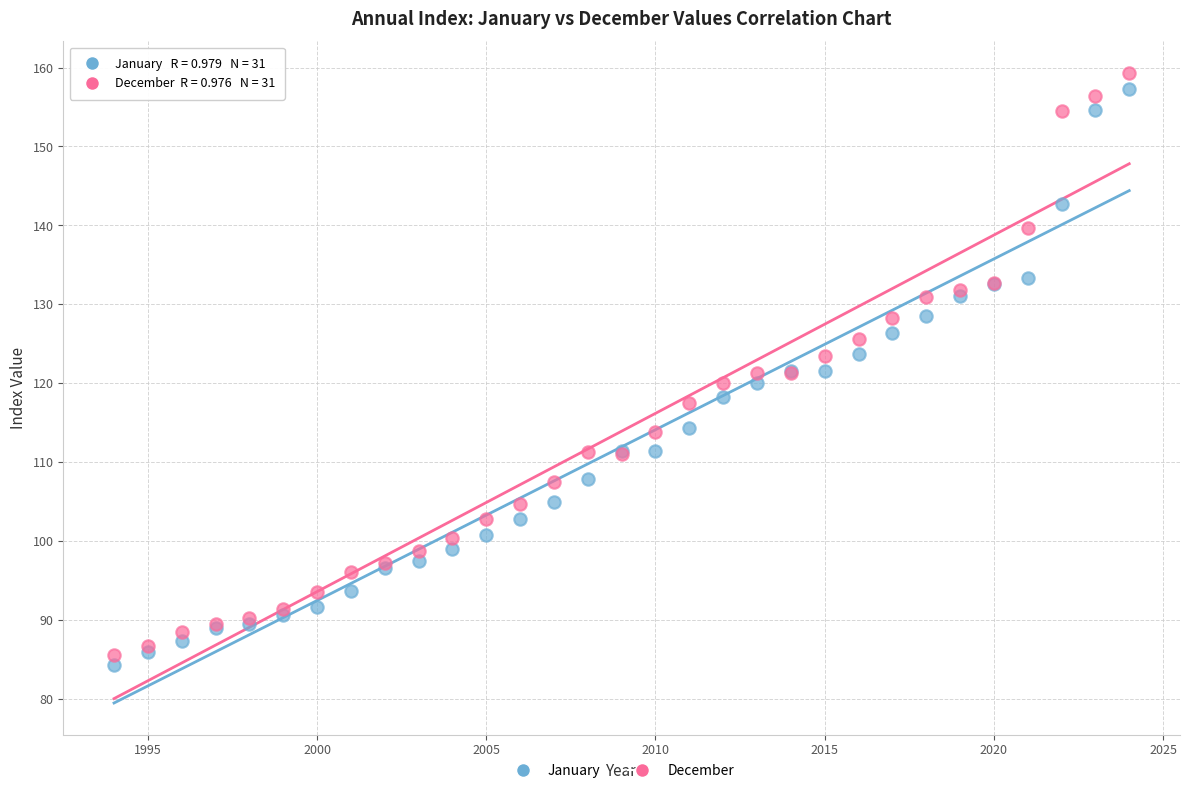

What is the X range (max minus min) for the scatter plot?

30.0